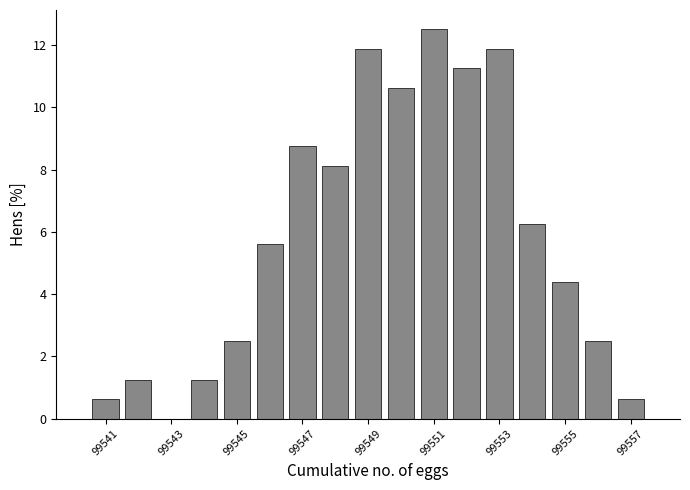

Reading left to right, transcribe this chart: for each bar, give the range it covers on the x-axis and its height. Neither the bar edges nor the heights are printed on the chart, so give them approximately, as read against the axes.

99540.5 to 99541.5: 0.6
99541.5 to 99542.5: 1.2
99542.5 to 99543.5: 0
99543.5 to 99544.5: 1.2
99544.5 to 99545.5: 2.6
99545.5 to 99546.5: 5.6
99546.5 to 99547.5: 8.8
99547.5 to 99548.5: 8.2
99548.5 to 99549.5: 11.8
99549.5 to 99550.5: 10.6
99550.5 to 99551.5: 12.6
99551.5 to 99552.5: 11.2
99552.5 to 99553.5: 11.8
99553.5 to 99554.5: 6.2
99554.5 to 99555.5: 4.4
99555.5 to 99556.5: 2.6
99556.5 to 99557.5: 0.6